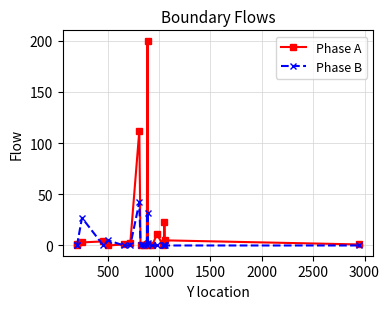

Which series has the largest range (max minus min)?

Phase A